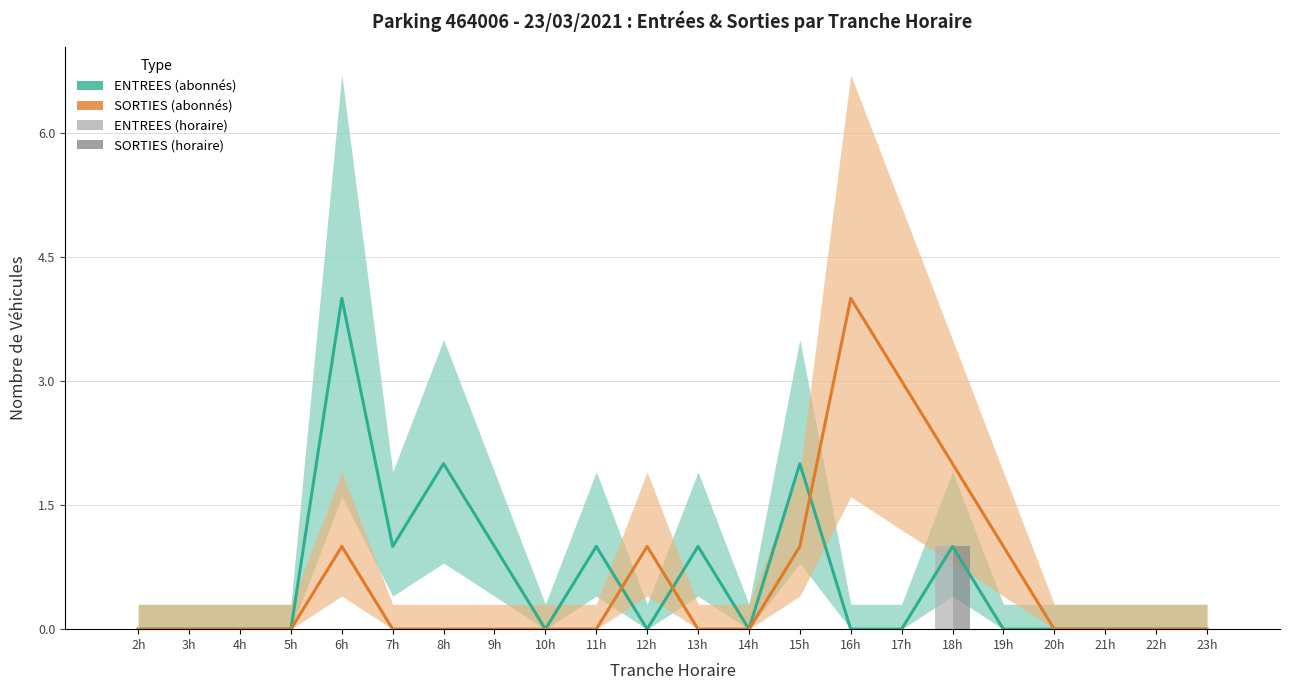

How many data points in SORTIES (horaire) are above 0?

1